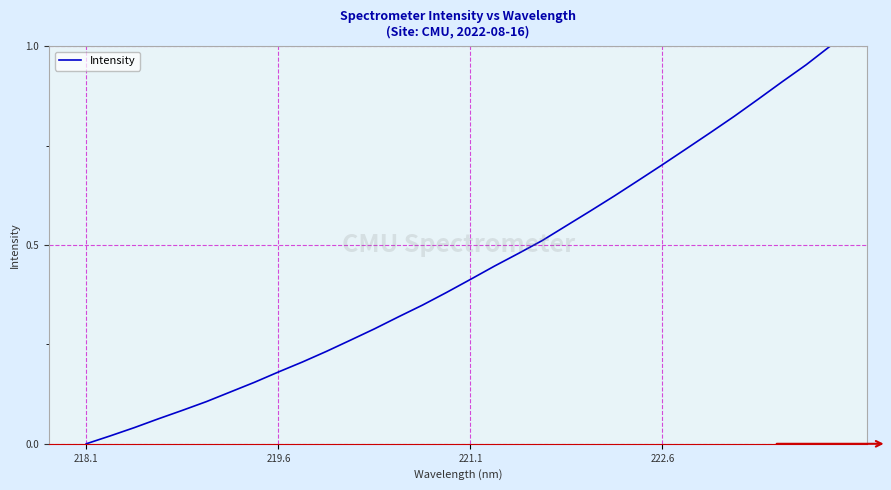

Count the number of data series in this chart.

1